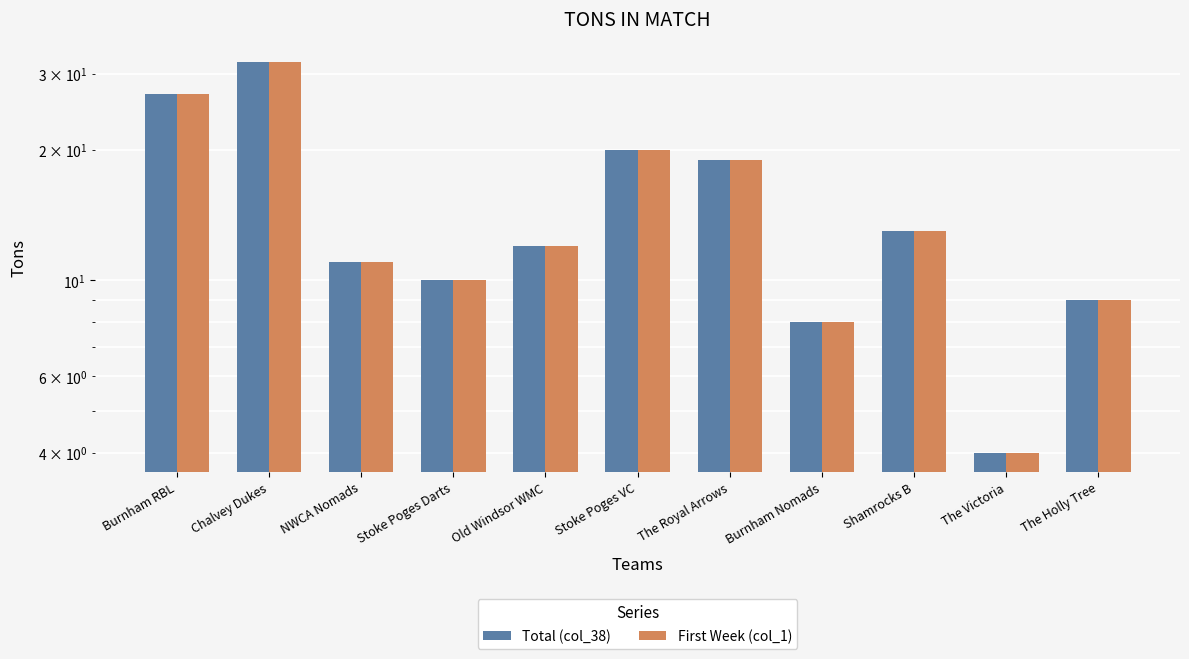

At which label does Total (col_38) first exceed 12?

Burnham RBL